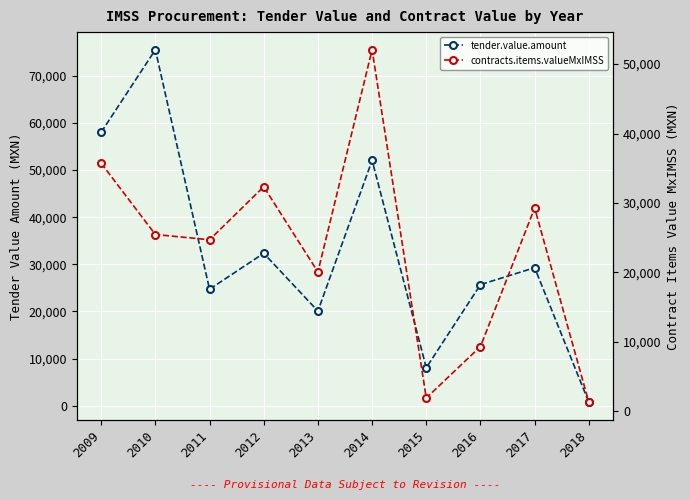

What is the lowest value of the tender.value.amount series?

716.9